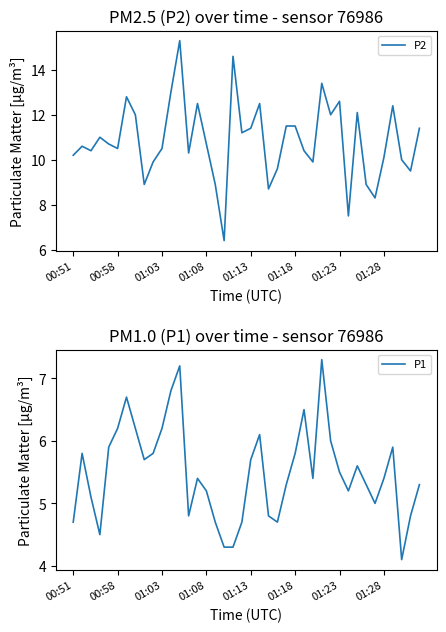

True or false: P2 and P1 cross at least once.

False